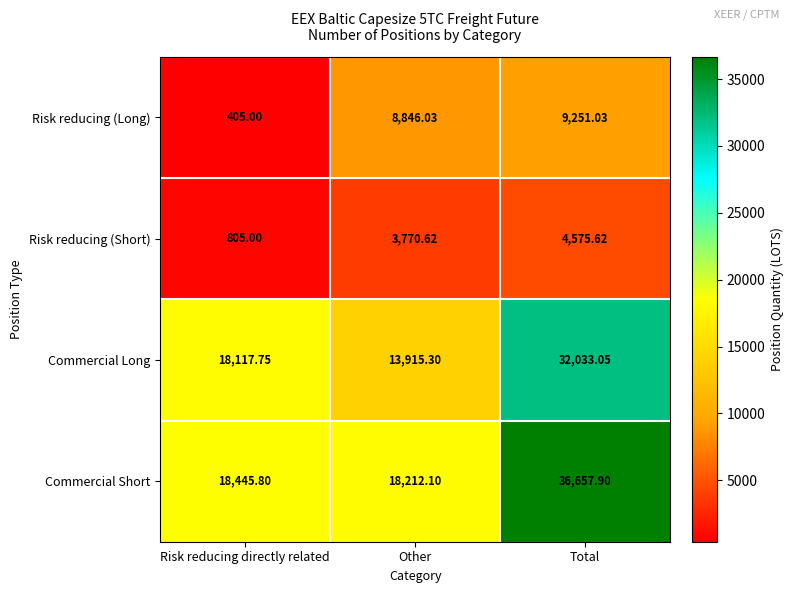

Which series has the largest range (max minus min)?

Commercial Short